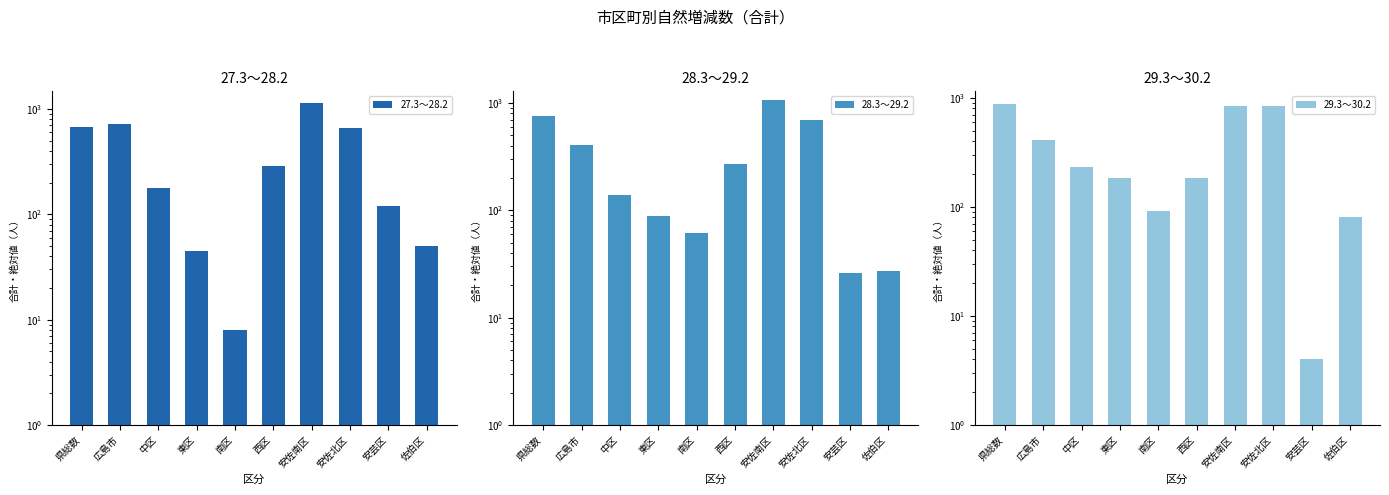

The 29.3～30.2 series shows 1269 at 安佐北区. True or false?

False